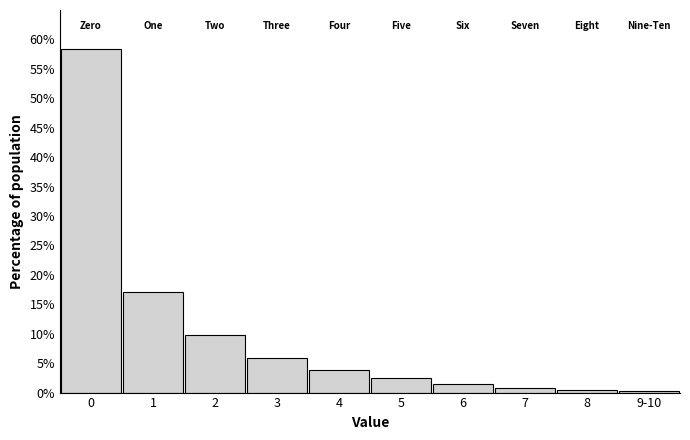

True or false: the data shows 32.9 at 0.

False